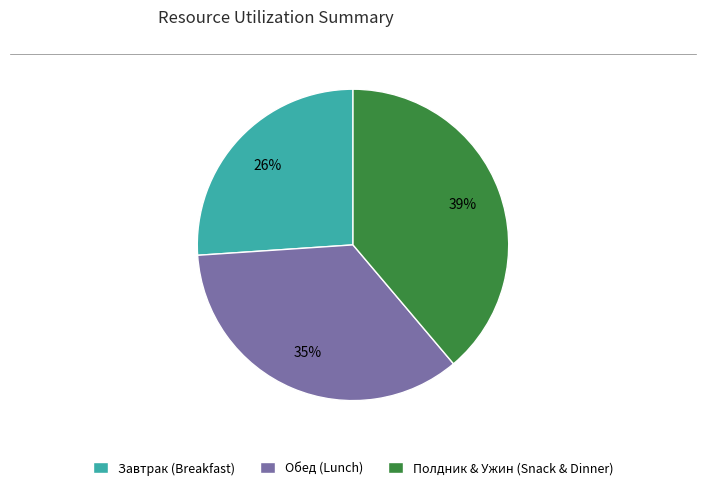

Do Полдник & Ужин (Snack & Dinner) and Завтрак (Breakfast) together represent more than half of the pie?

Yes